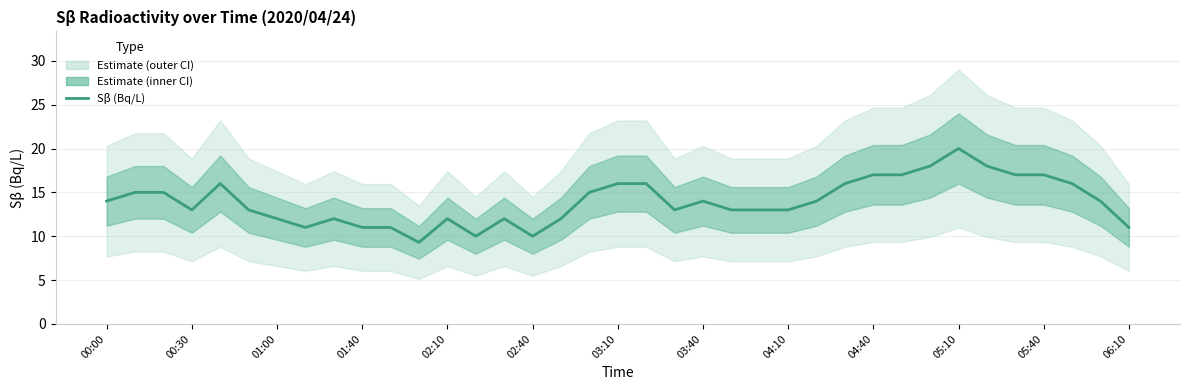

True or false: the data shows 14.8 at 13.

False